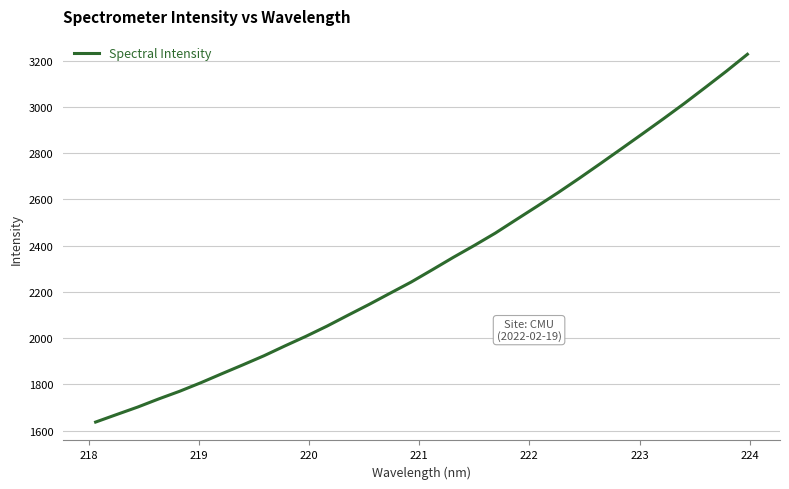

Reading left to right, extract all data points from this chart.

1636.6	1669.3	1701.5	1736.8	1770.1	1806.8	1845.8	1884.2	1923.4	1966.1	2007.6	2051.7	2098.9	2145.5	2194.0	2242.2	2295.1	2348.7	2400.2	2453.7	2512.3	2570.4	2629.6	2691.0	2754.3	2818.3	2882.9	2948.0	3014.7	3083.8	3153.9	3227.0